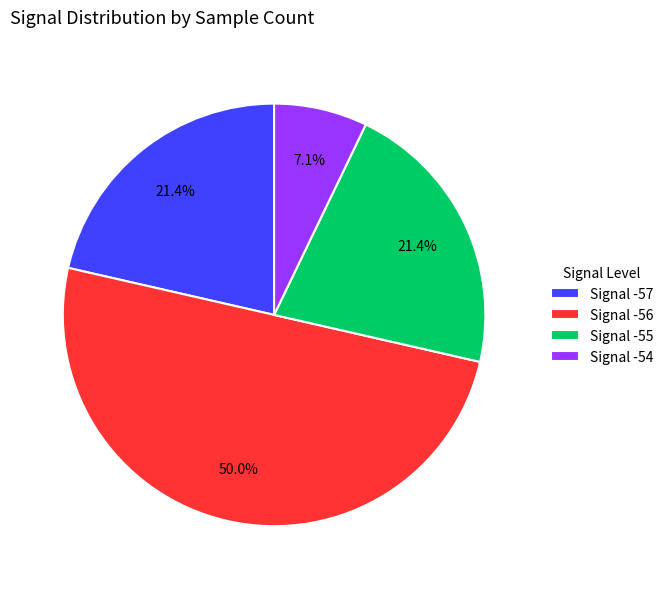

Combined, do Signal -55 and Signal -57 account for over 50%?

No